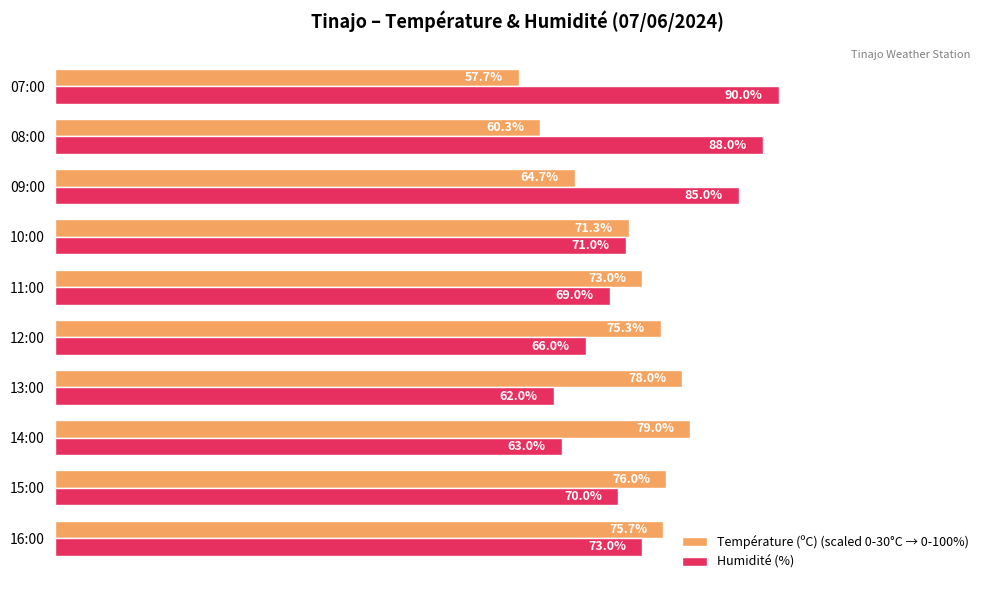

Is the value of Humidité (%) at 10:00 greater than the value of Température (ºC) (scaled 0-30°C → 0-100%) at 08:00?

Yes